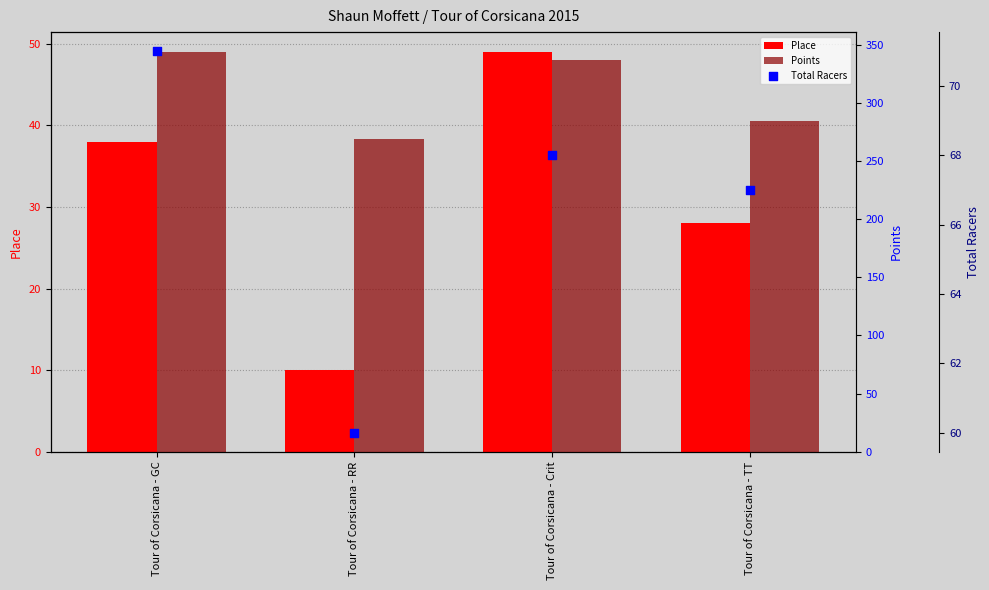

At how many categories does at least one series exceed 203?

4